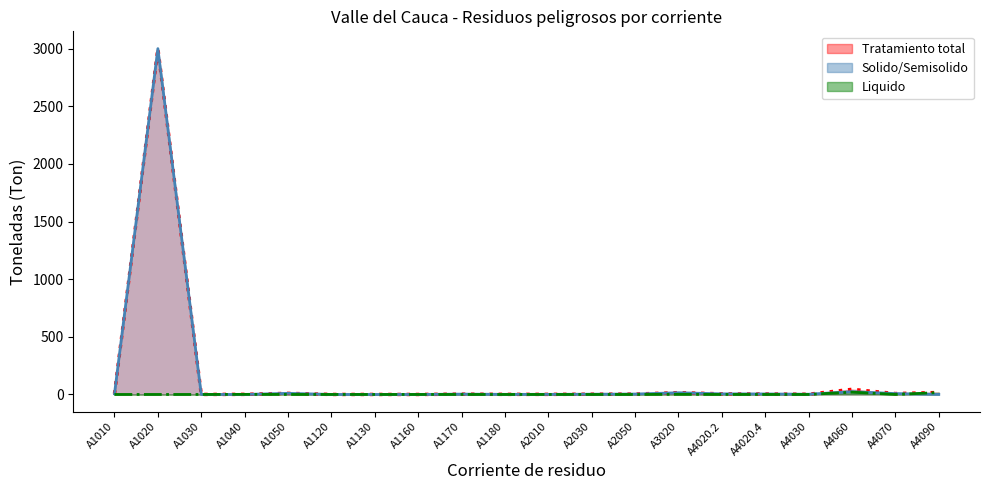

What is the label of the 6th point from the right?

A4020.2